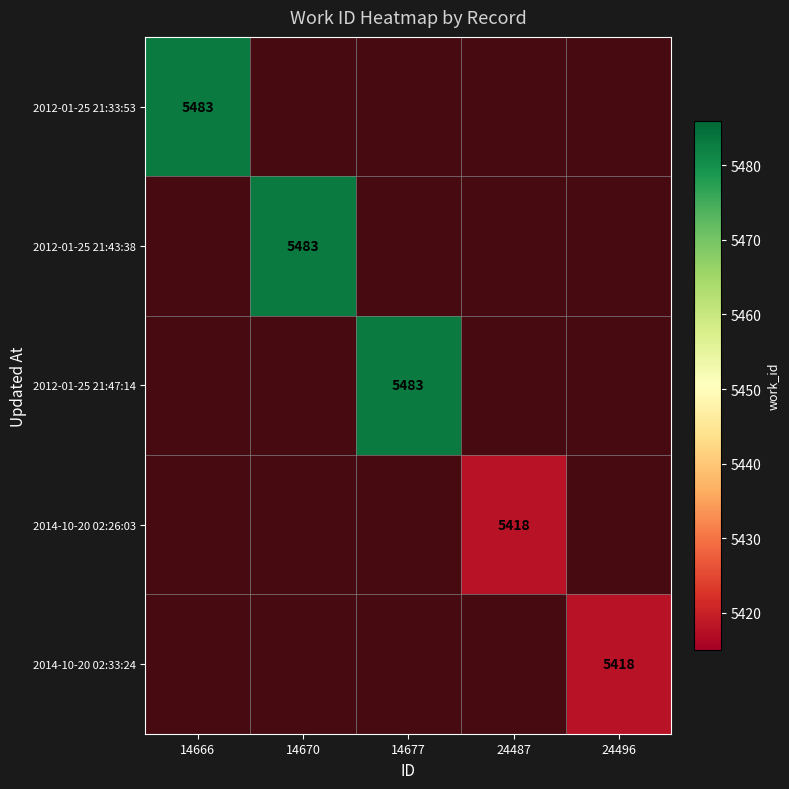

Is it true that 2014-10-20 02:33:24 equals 0.2 at 24487?

False